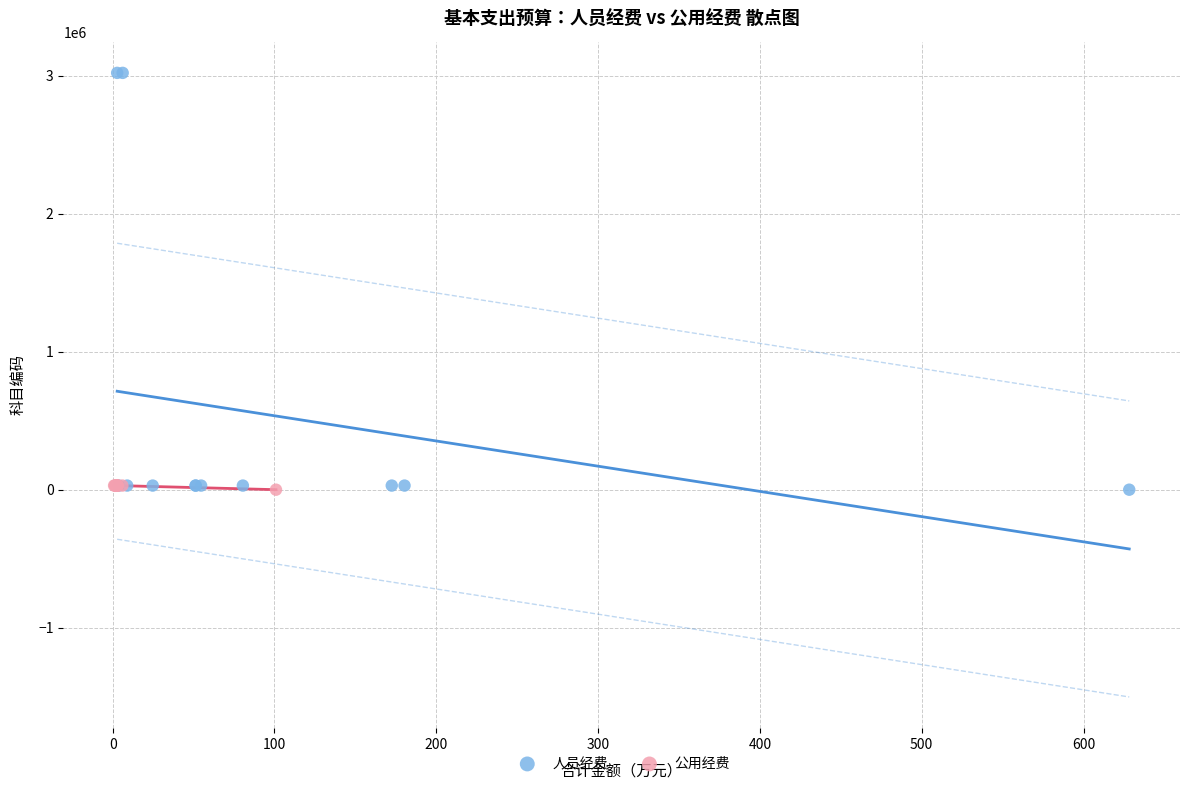

What are all the series names shown in the legend?

人员经费, 公用经费